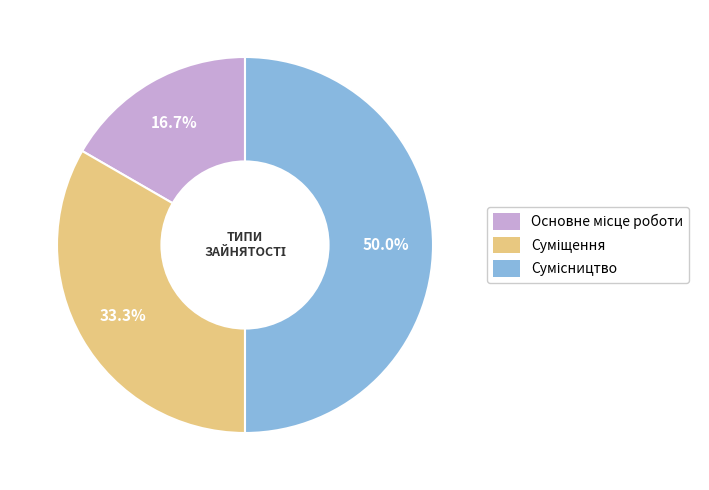

How many segments does this pie chart have?

3